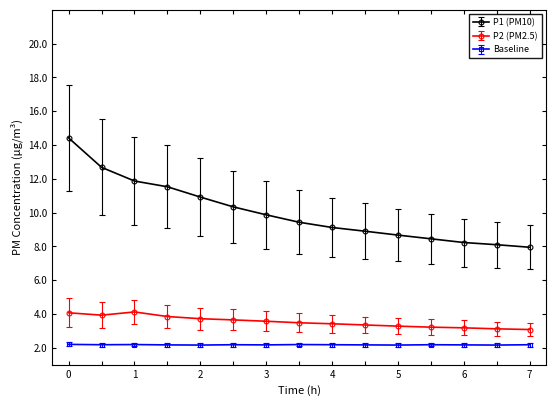

What is the sum of all Baseline values?

32.6